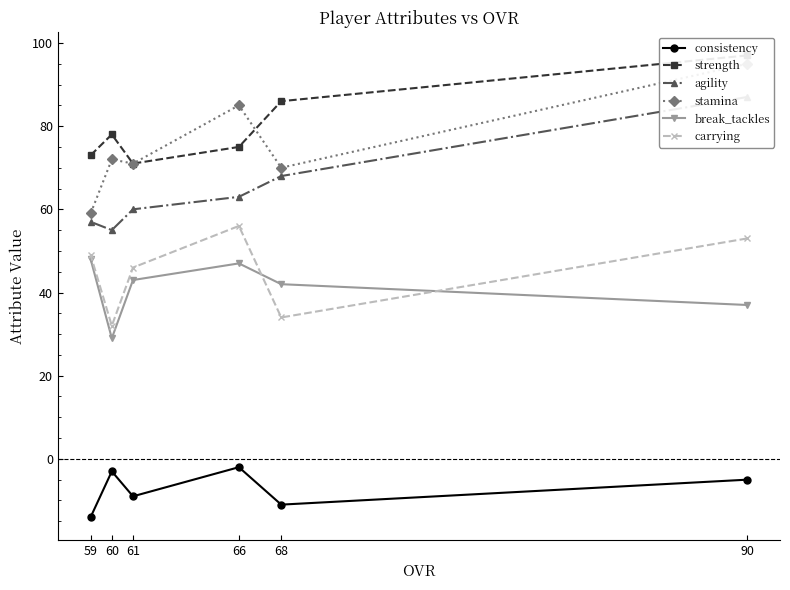

Between 66 and 60, which series saw the biggest shift?

carrying